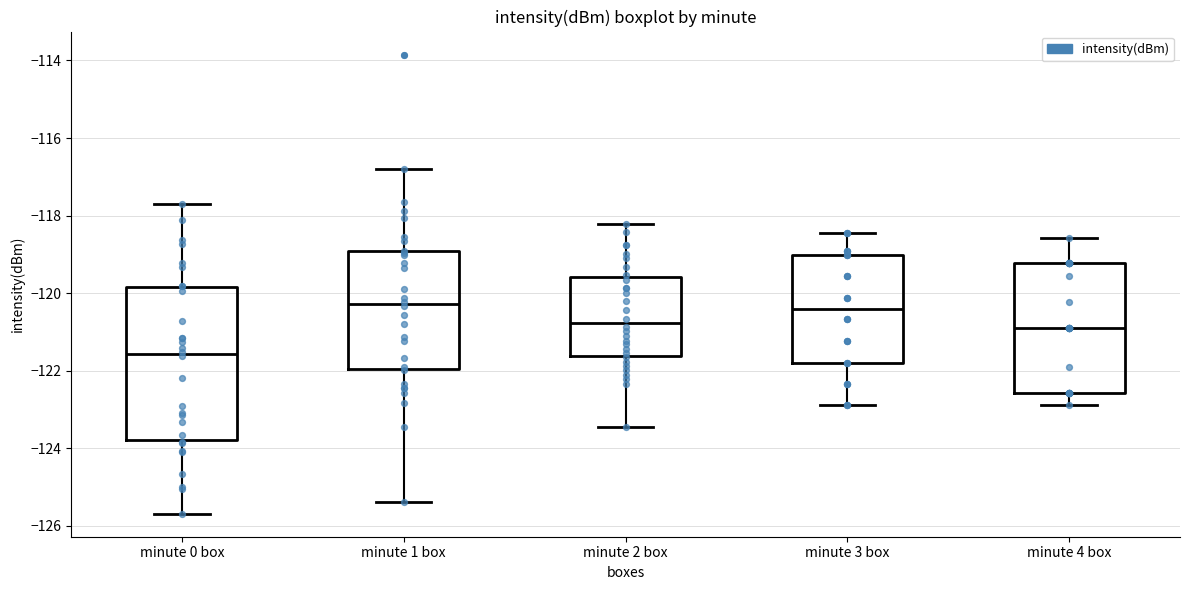

Which box's median line is the lowest?

minute 0 box